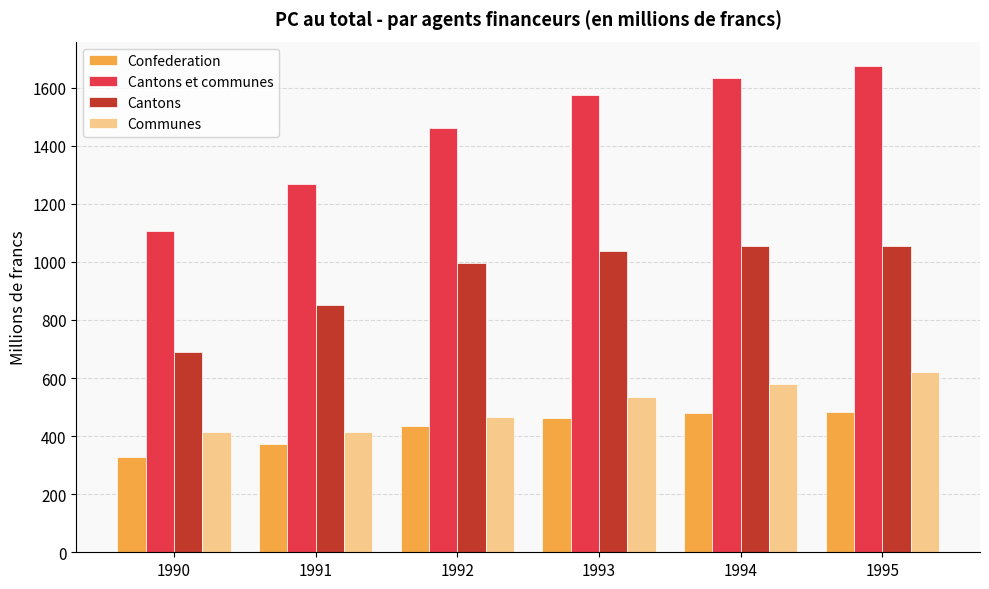

Rank the series by their maximum value, from lowest to highest.

Confederation, Communes, Cantons, Cantons et communes